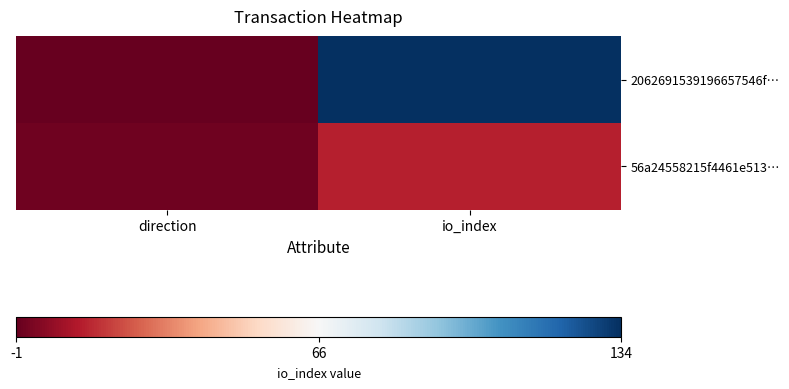

Reading right to left, transcribe all the data shown in this chart.

2062691539196657546f…: io_index=134	direction=-1
56a24558215f4461e513…: io_index=14	direction=1